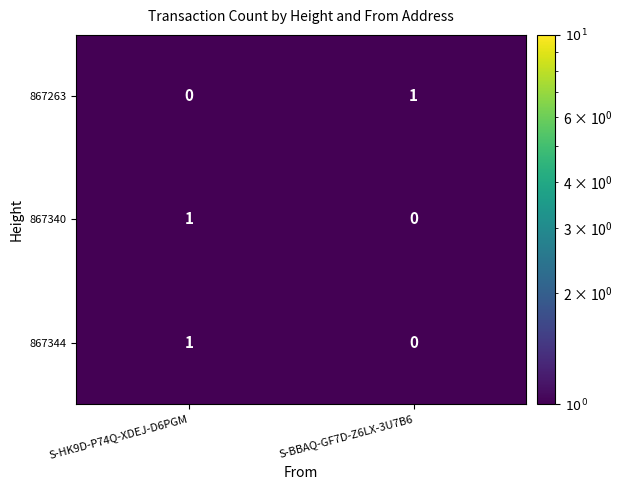

How many categories are shown in the chart?

2